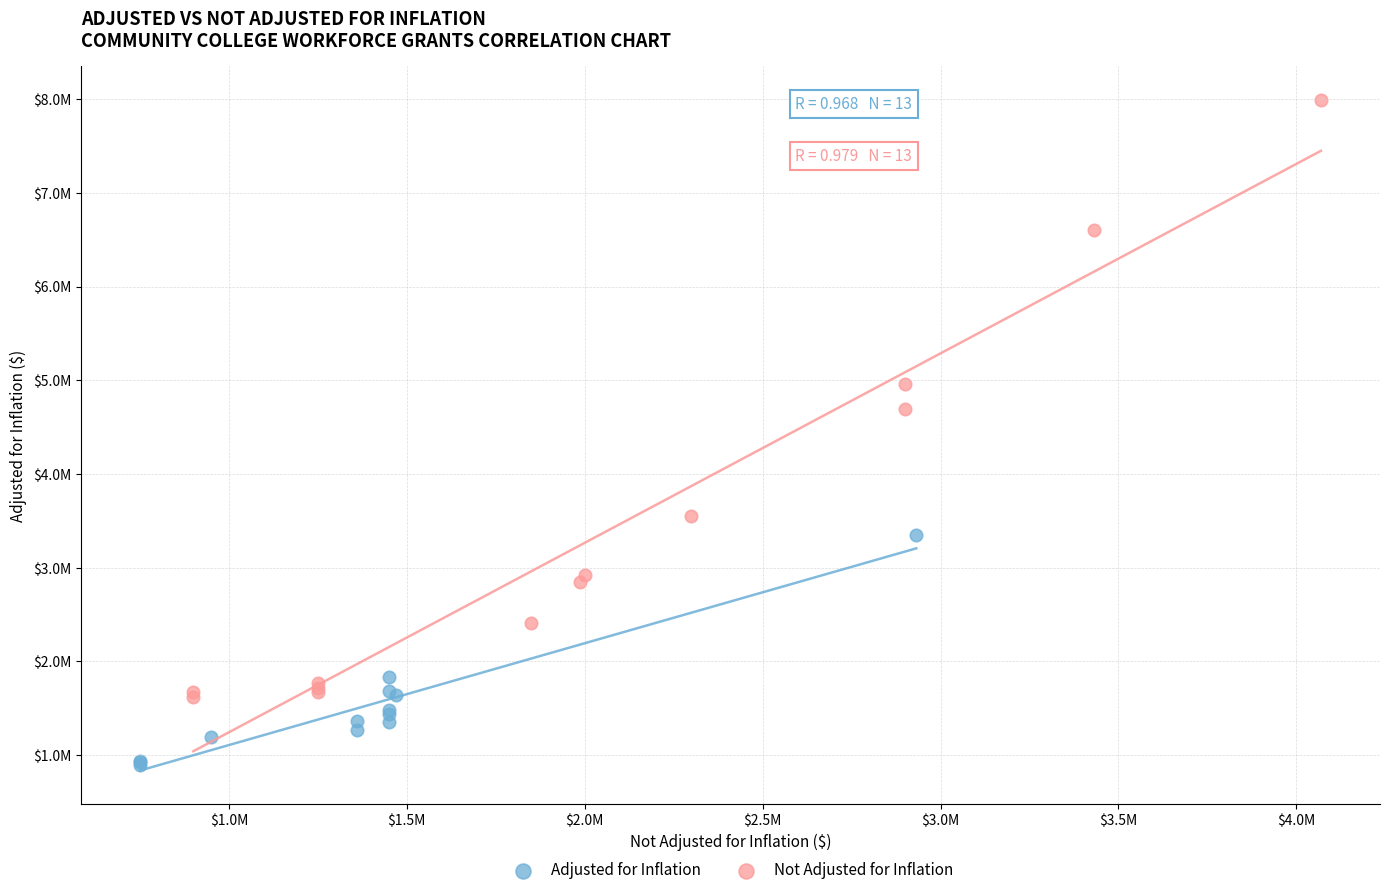

What are all the series names shown in the legend?

Adjusted for Inflation, Not Adjusted for Inflation